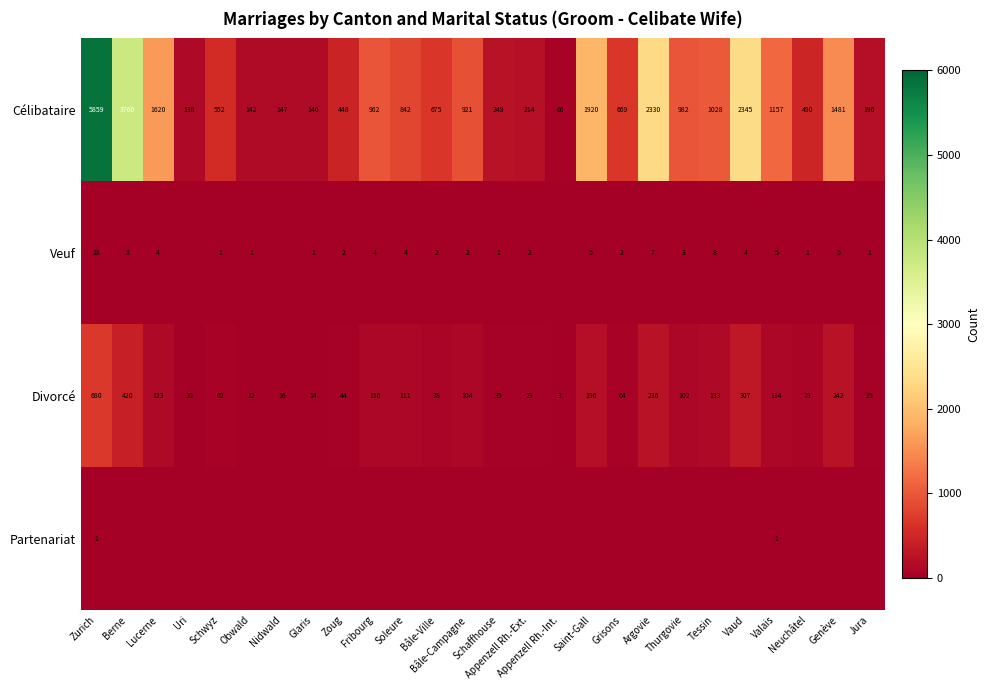

What is the average value of the Divorcé series?

129